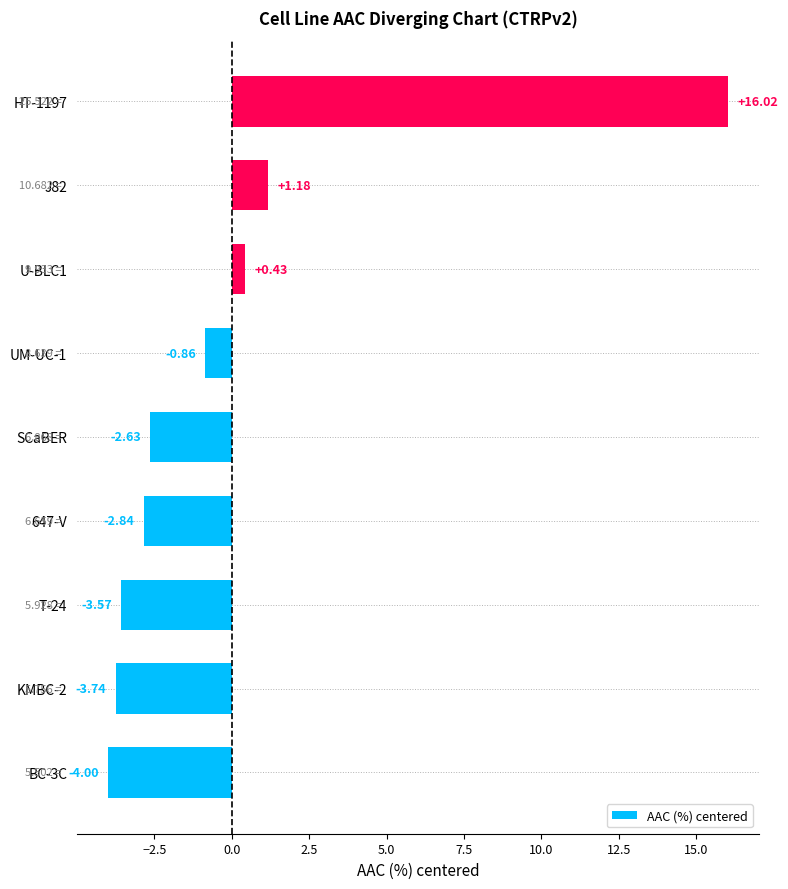

Which has a higher value, T-24 or KMBC-2?

T-24